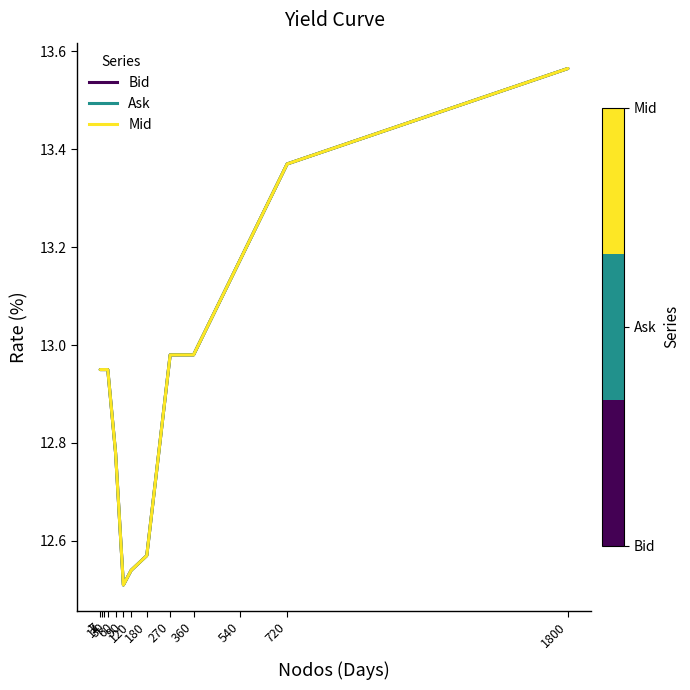

Which series changed the most between 180 and 720?

Bid